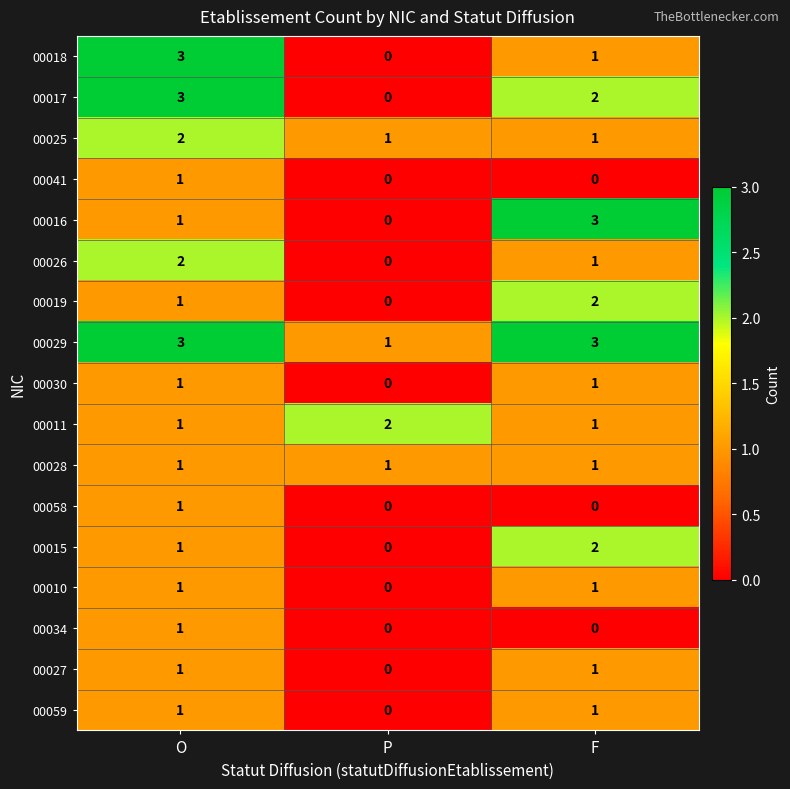

What is the maximum value shown in the chart?

3